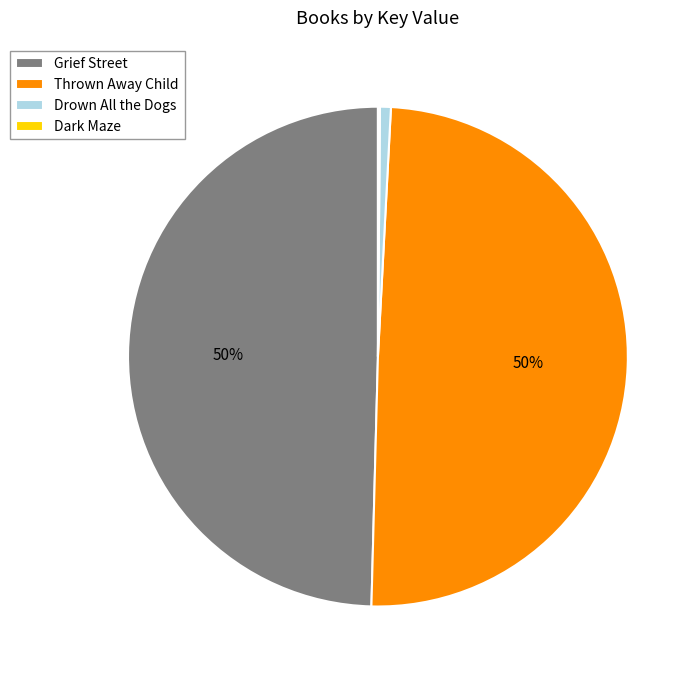

To the nearest percent, what portion does Drown All the Dogs represent?

1%